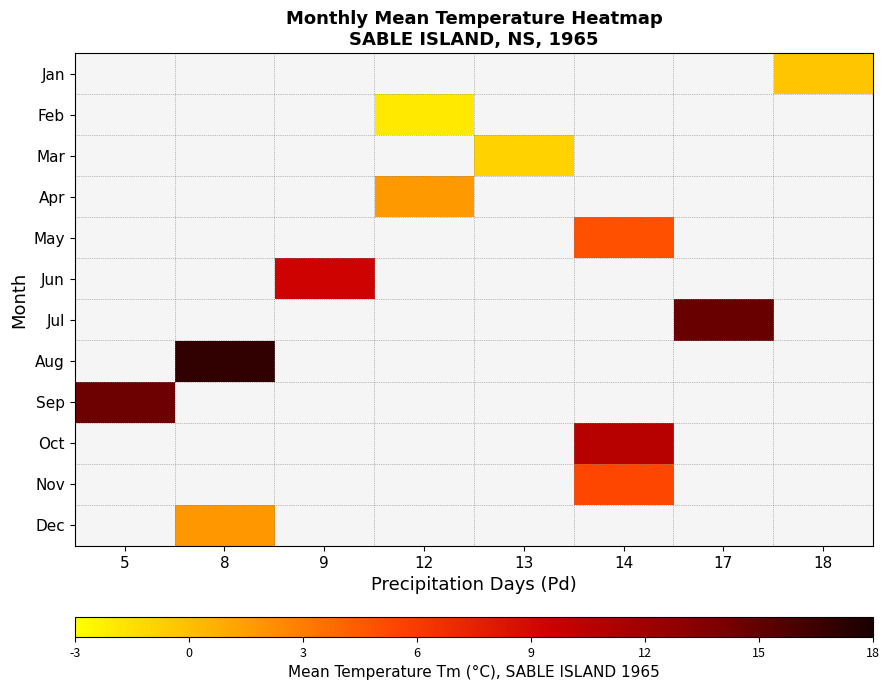

How many series are shown in this chart?

12